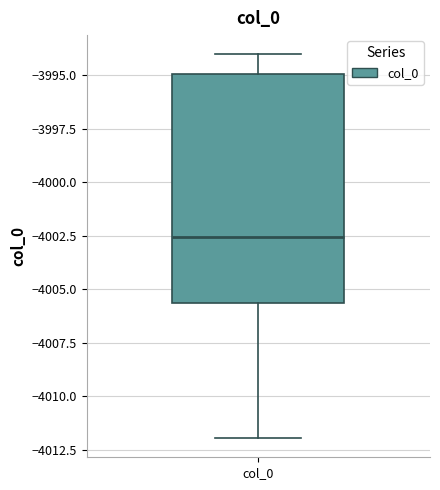

Read this box plot against the y-axis: the position of the median line, the range covered by the box, and the ends of both whiskers. The values are not printed on the chart, so give them approximately, as read against the axis.

median -4002.5, box -4005.5 to -3995.0, whiskers -4012.0 to -3994.0